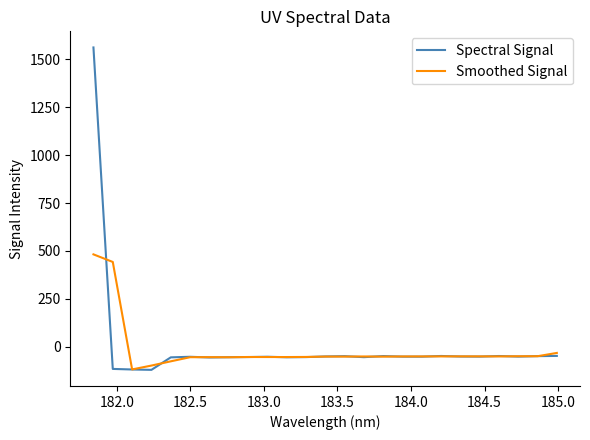

Which series has the widest spread of values?

Spectral Signal